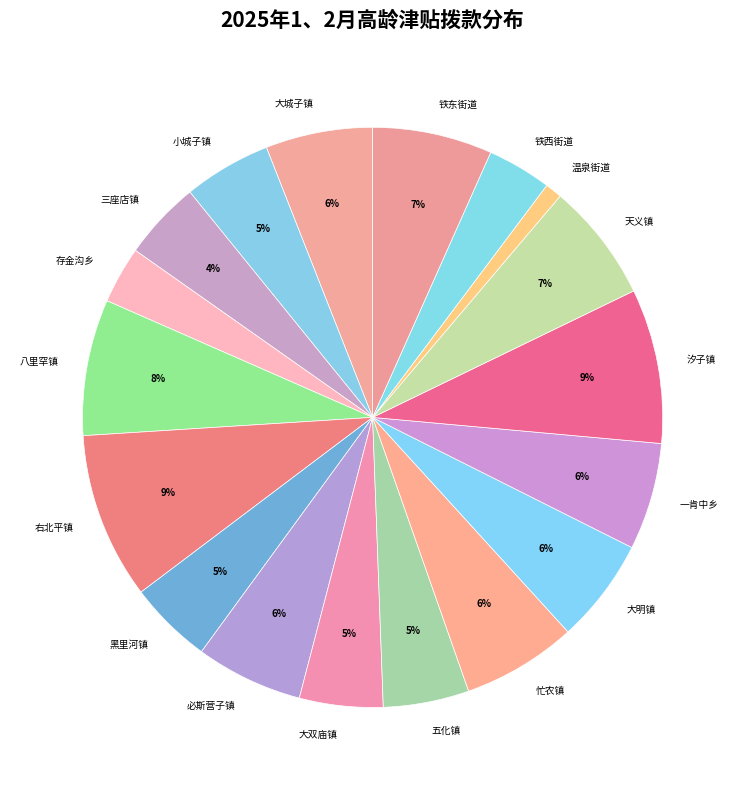

To the nearest percent, what is the difference between the largest and smallest slice percentages?

8%